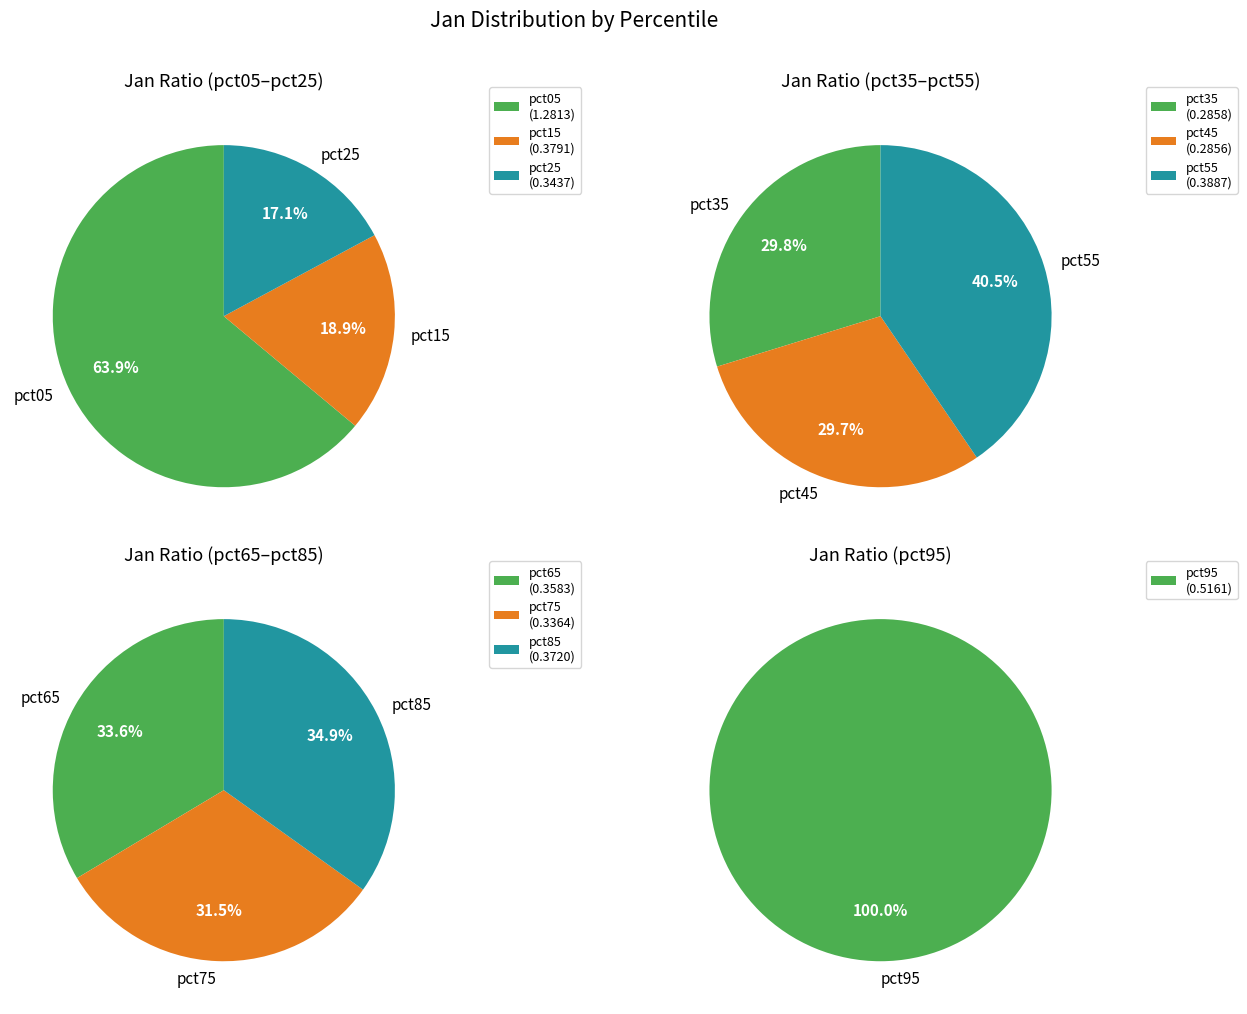

What is the smallest slice in the pie chart?

pct45